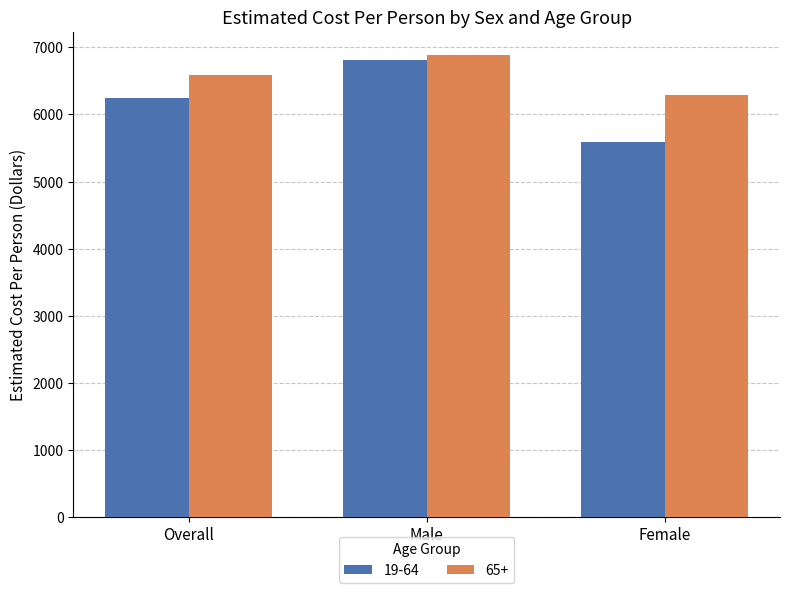

Does the chart contain any negative values?

No